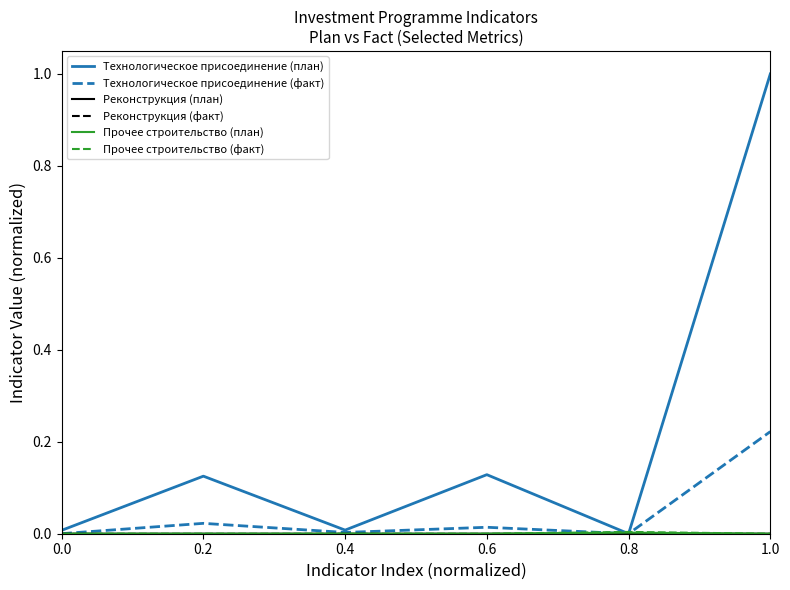

At which category is the sum across all series the highest?

1.0